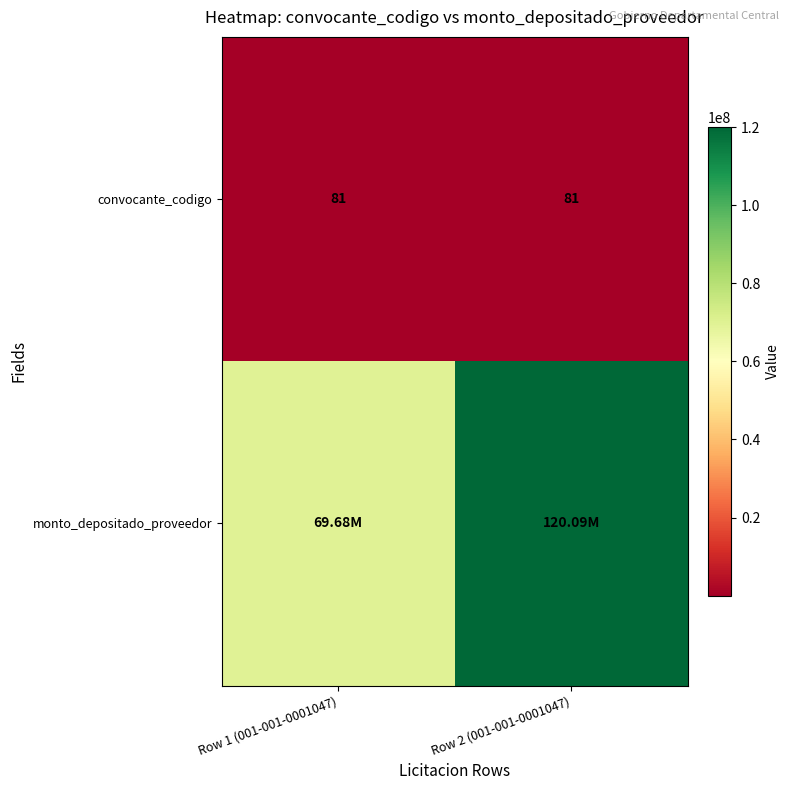

What is the smallest value displayed?

81